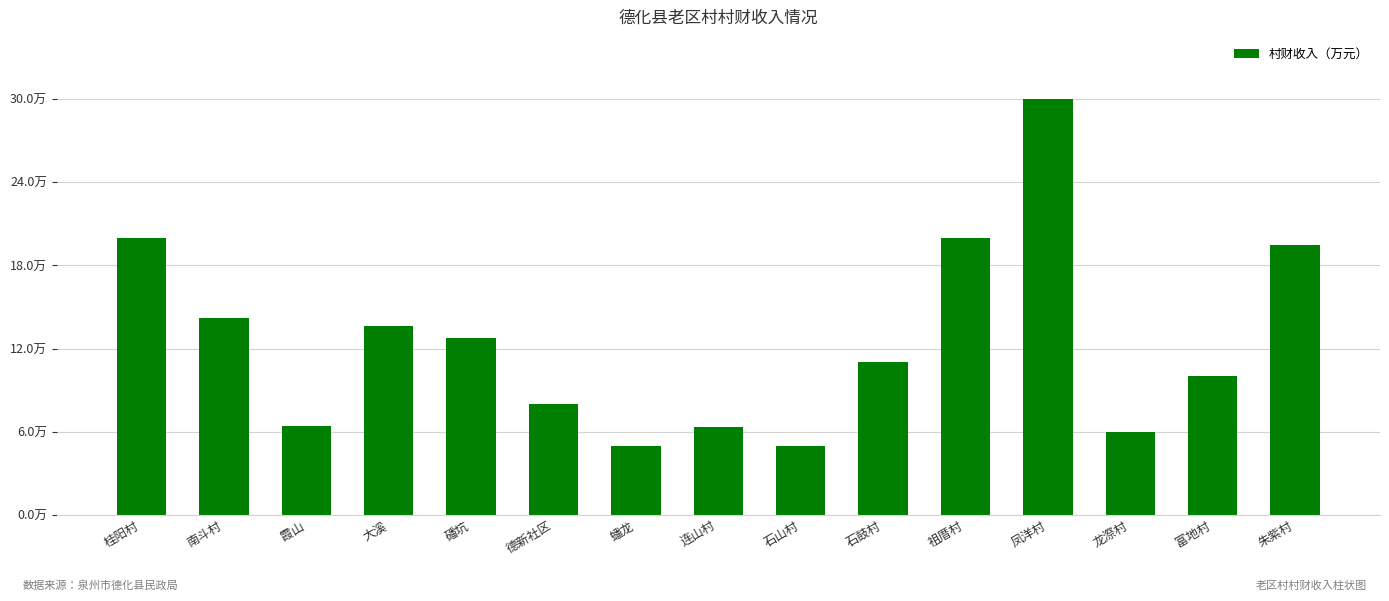

What is the sum of all values?

187.9